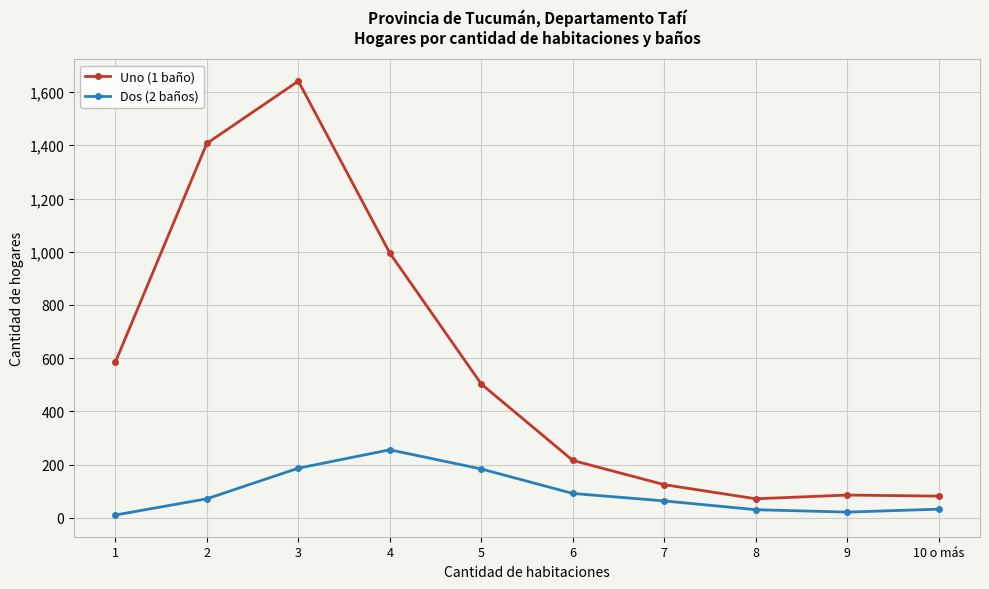

Is the value of Uno (1 baño) at 9 greater than the value of Dos (2 baños) at 4?

No